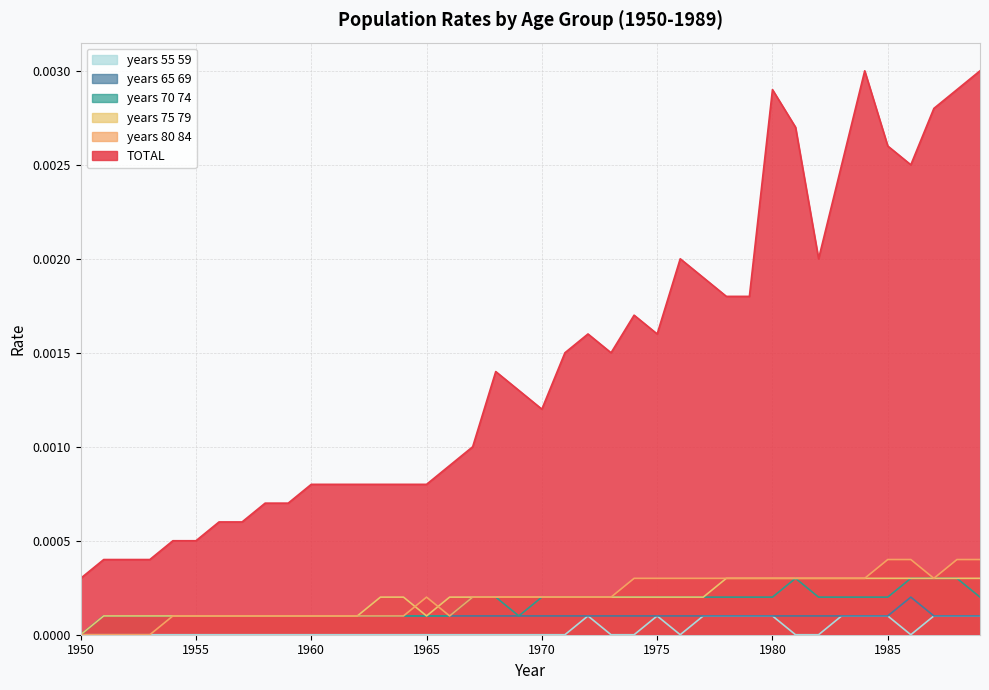

Which series changed the most between 1977 and 1983?

TOTAL